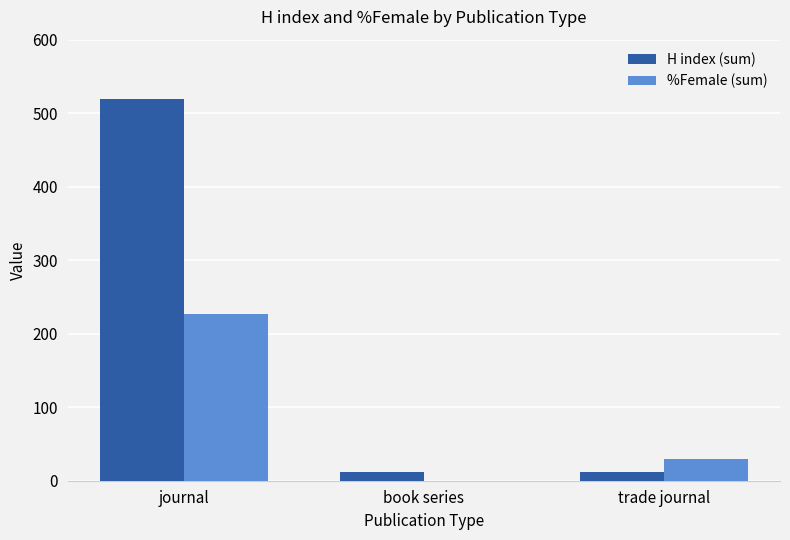

Reading left to right, transcribe all the data shown in this chart.

H index (sum): 519	12	12
%Female (sum): 227	0	29